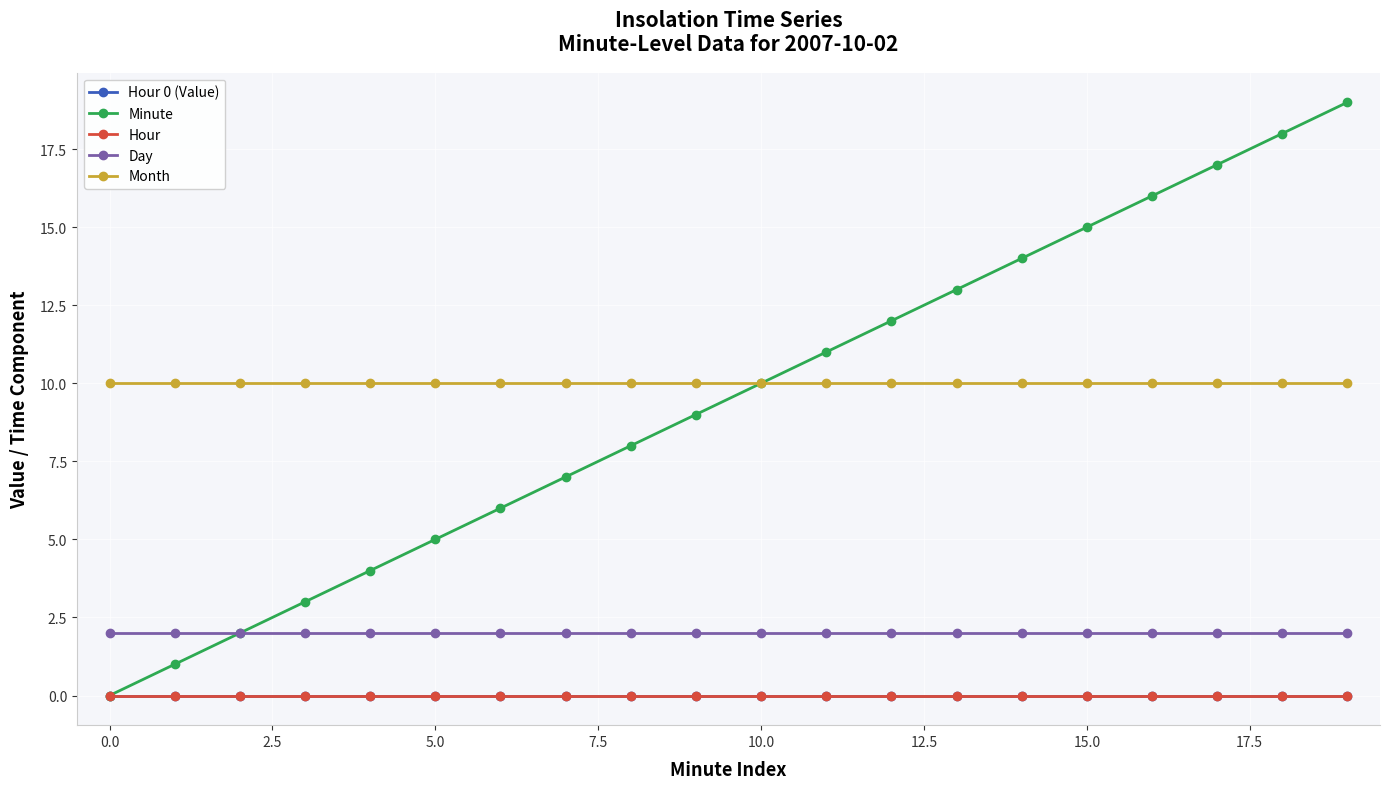

Which category has the highest value across all series?

19